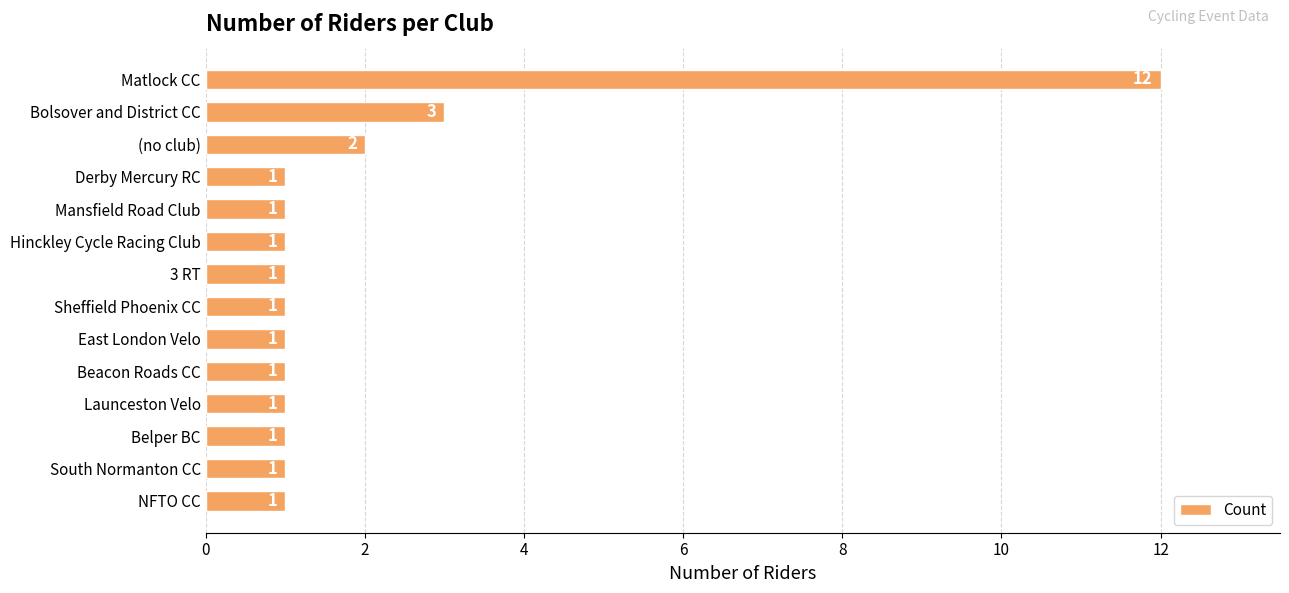

Where is the data nearest to the value 6?

Bolsover and District CC